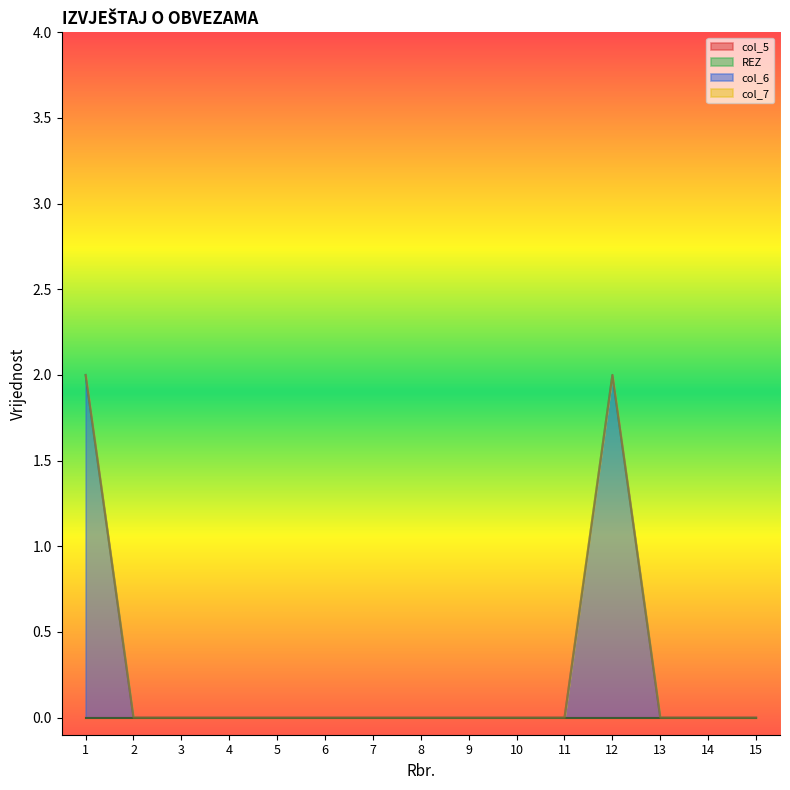

At which category does col_6 reach its first local peak?

12